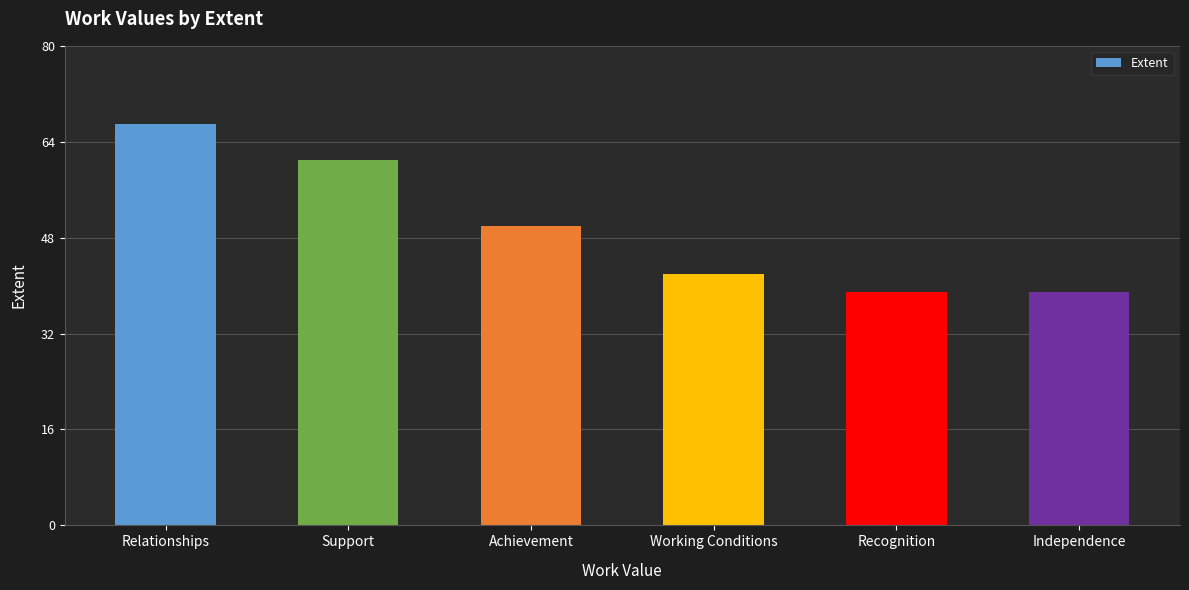

What is the change in value from Support to Independence?

-22